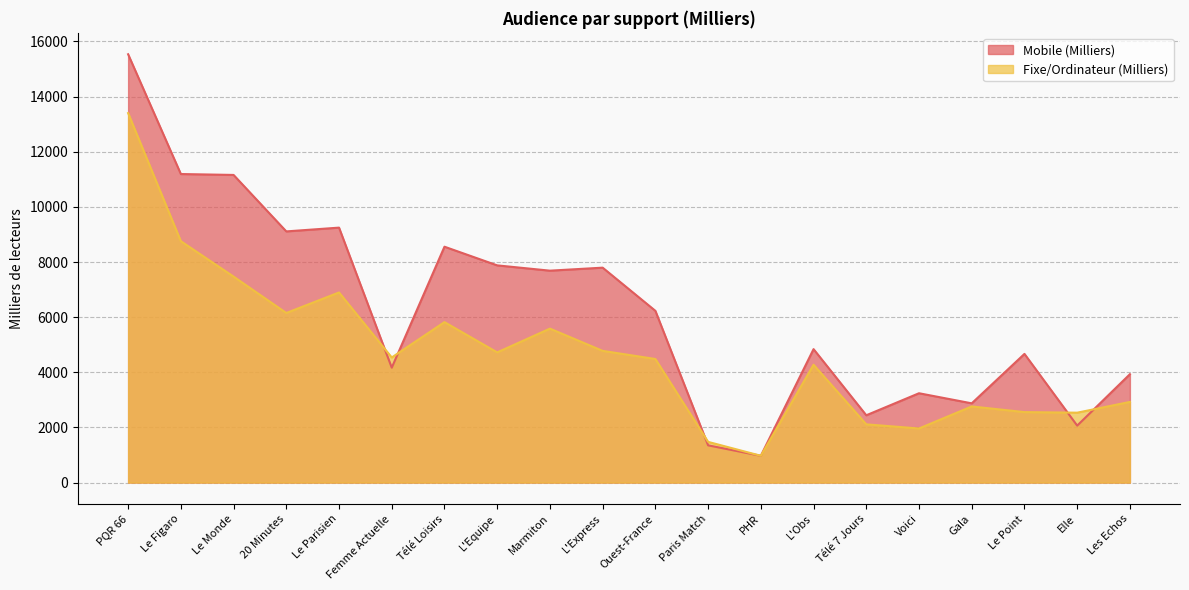

True or false: Mobile (Milliers) has a value of 11191 at Le Figaro.

True